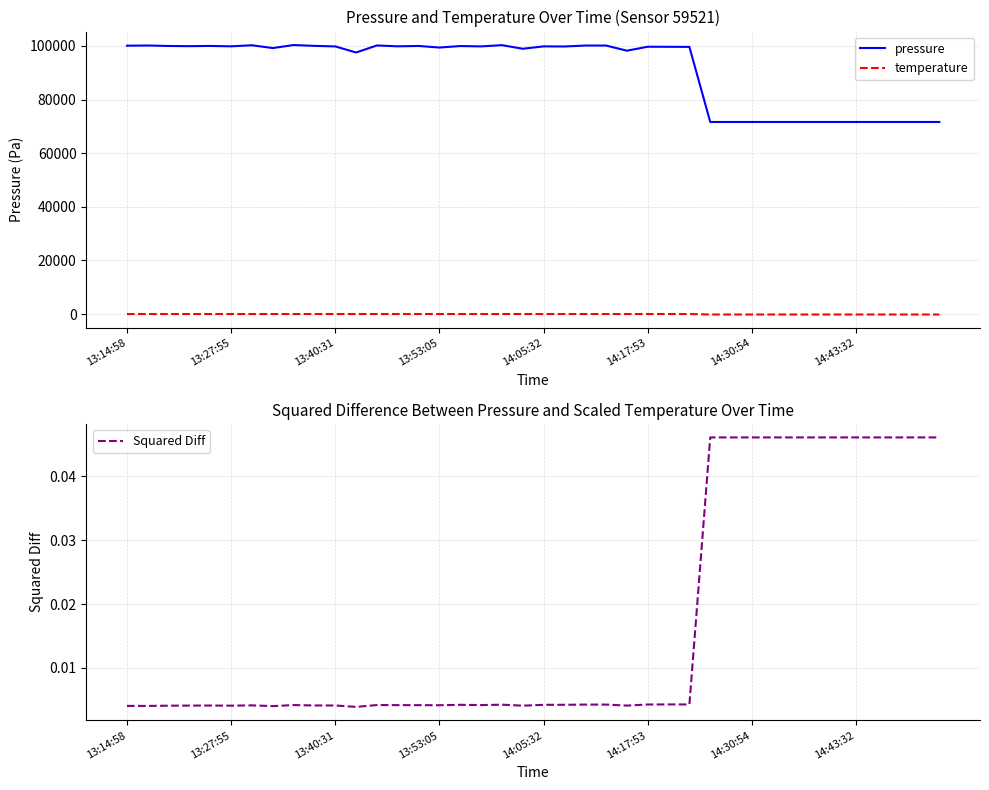

True or false: Squared Diff and pressure cross at least once.

False